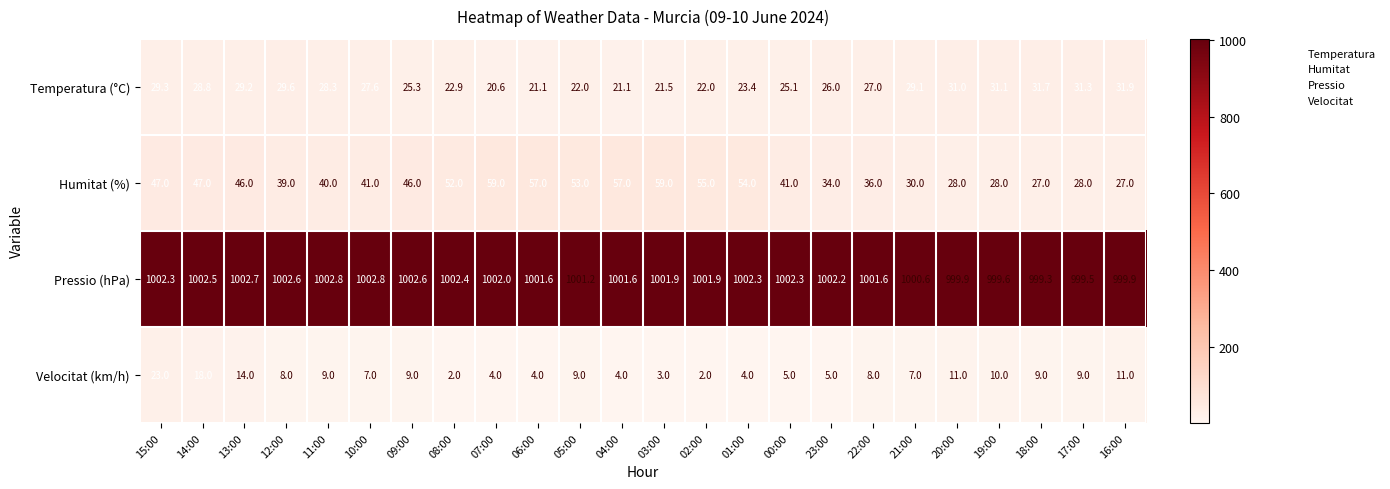

What is the difference between the maximum and minimum values in the Humitat (%) series?

32.0